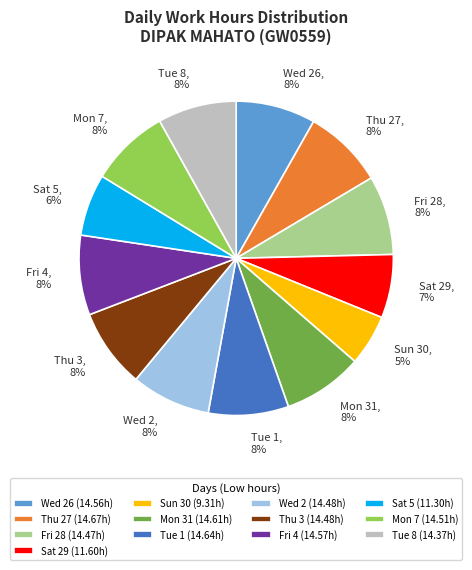

Combined, do Wed 2, 8% and Sat 29, 7% account for over 50%?

No